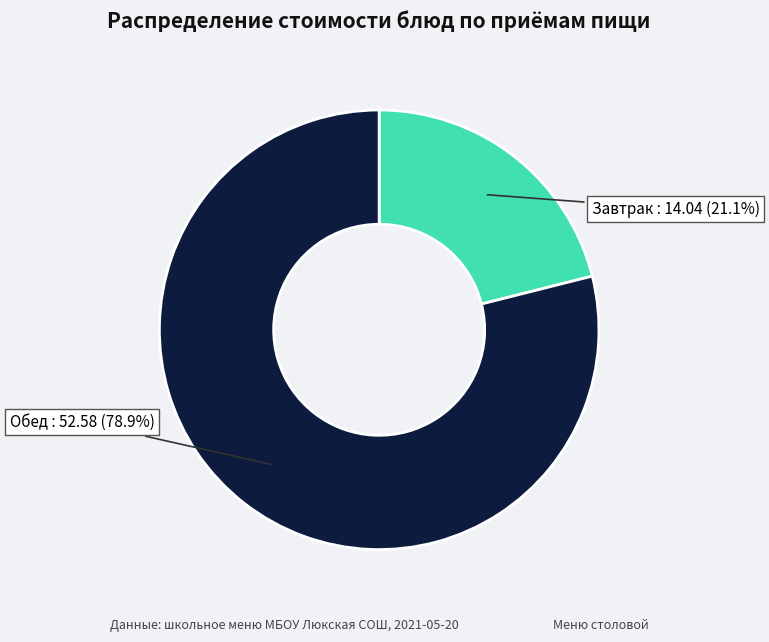

Is there any slice that represents more than half of the pie?

Yes